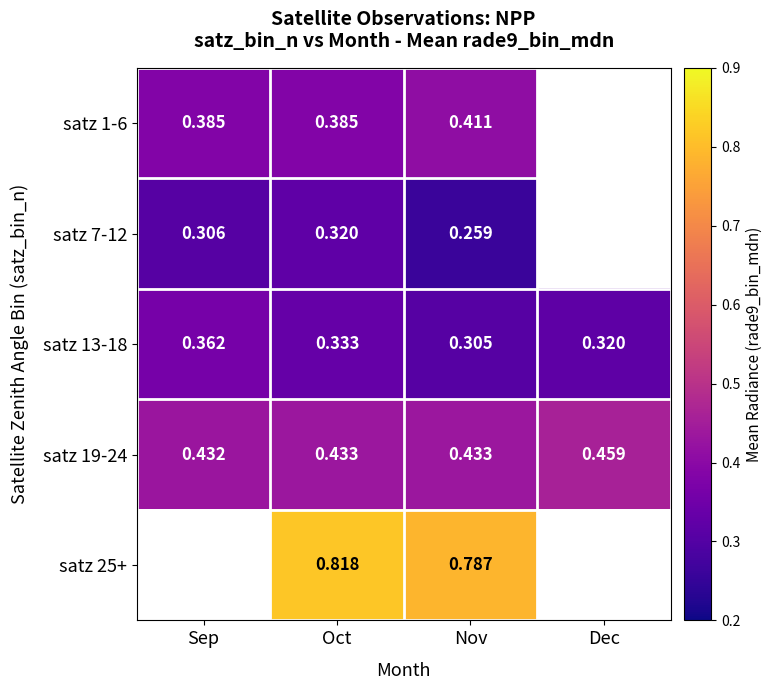

What is the total value across all series at Oct?

2.3